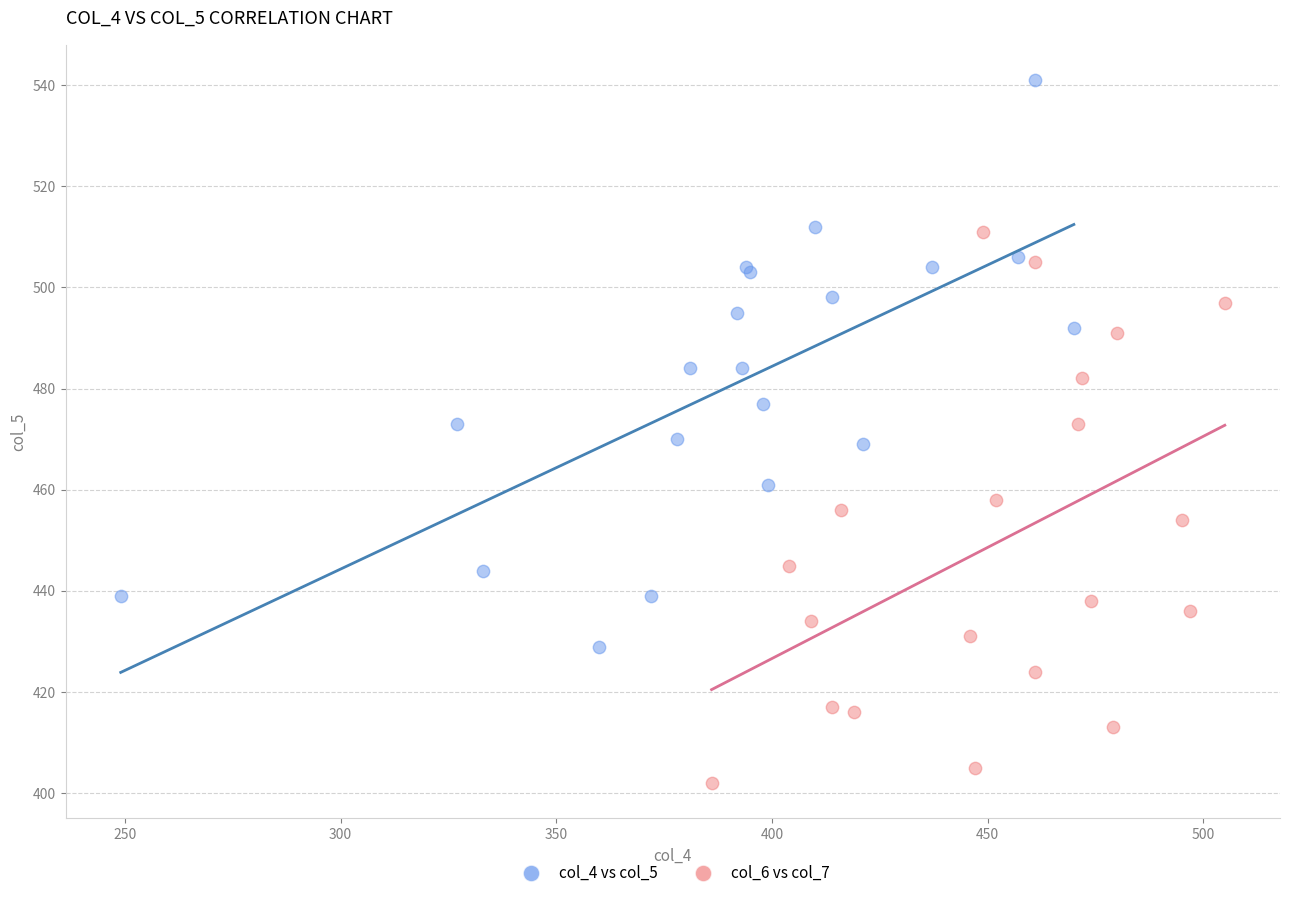

Which series contains the lowest Y value?

col_6 vs col_7